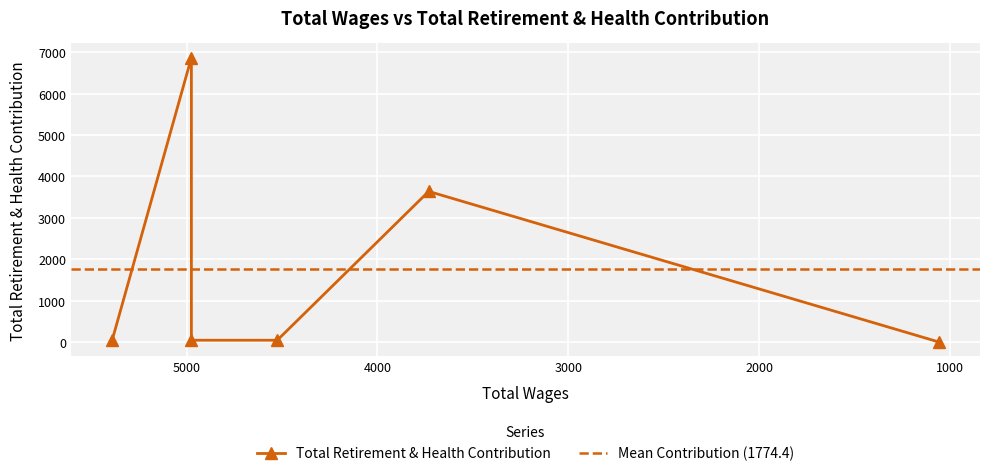

What is the sum of the values at 4525.2 and 5389.8?

93.8